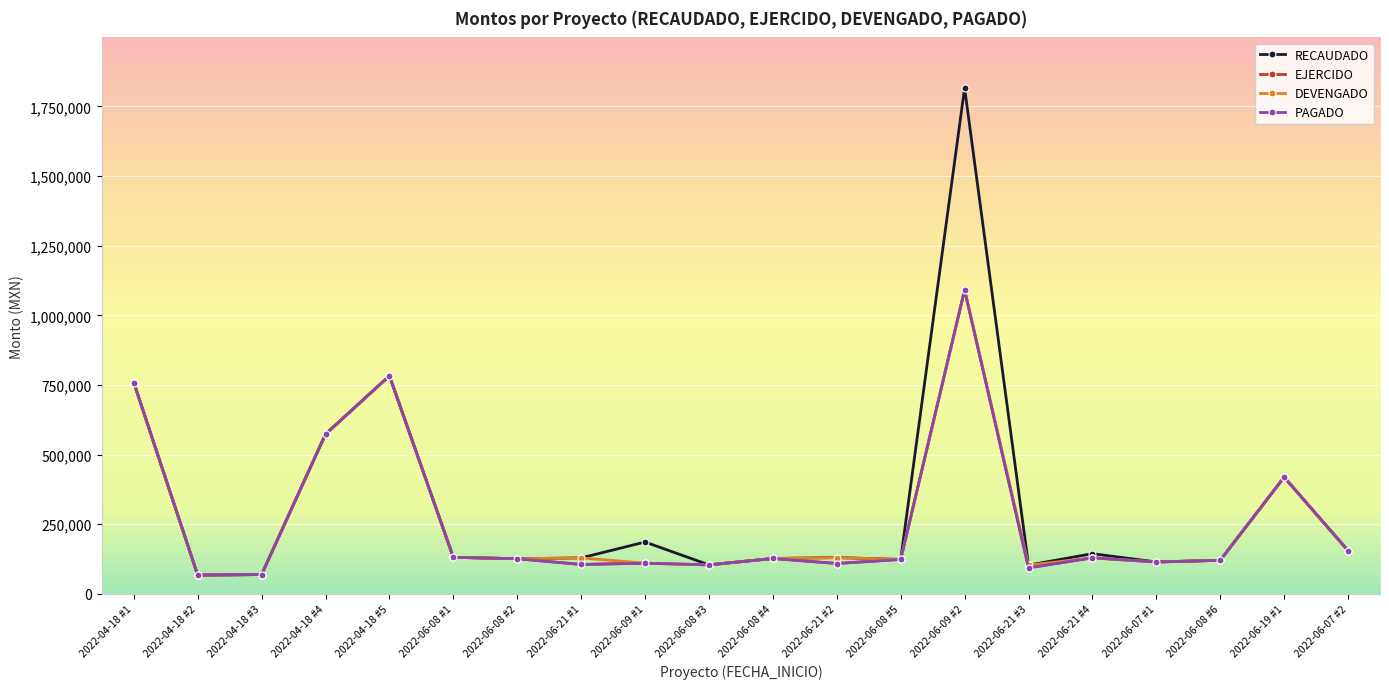

Between 2022-04-18 #2 and 2022-04-18 #5, which is larger?

2022-04-18 #5